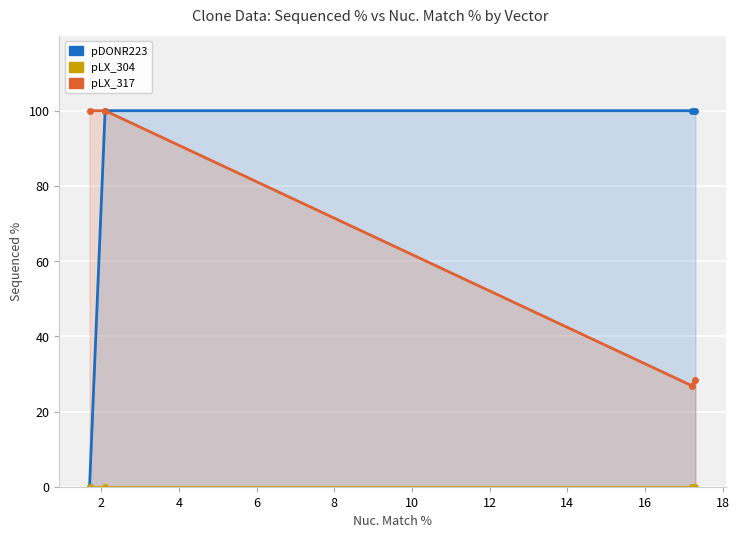

Which series has the largest range (max minus min)?

pDONR223